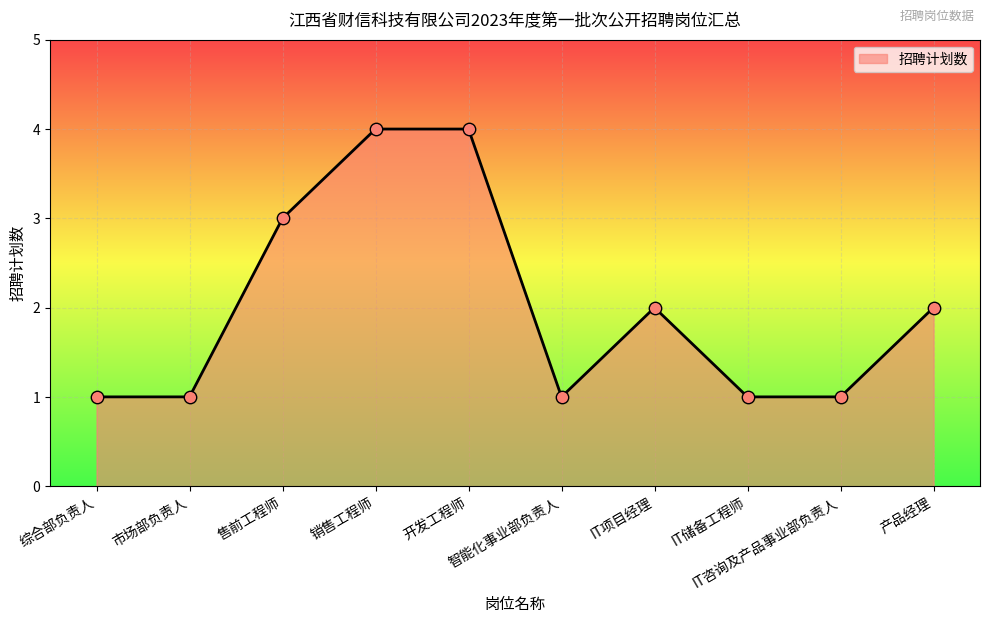

Which has a higher value, 销售工程师 or 开发工程师?

销售工程师